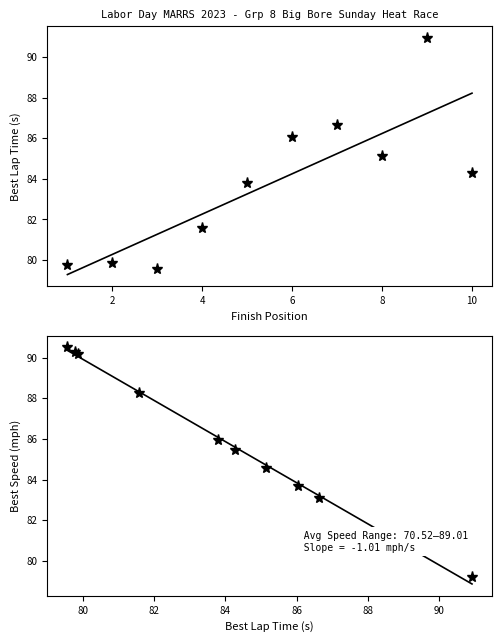

True or false: Best Lap time and Best Speed cross at least once.

True